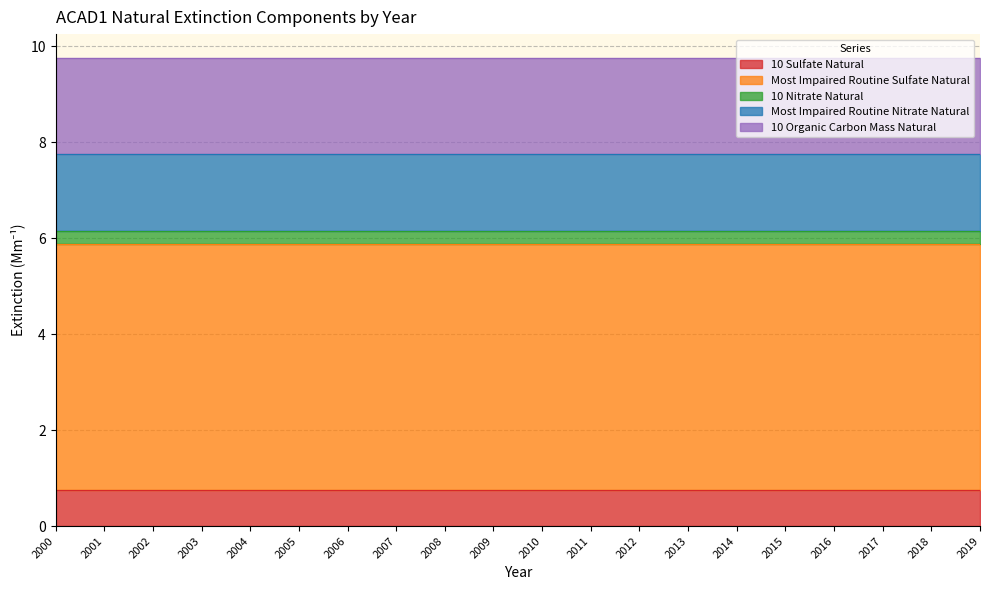

Is it true that 10 Organic Carbon Mass Natural equals 0.9 at 2006?

False